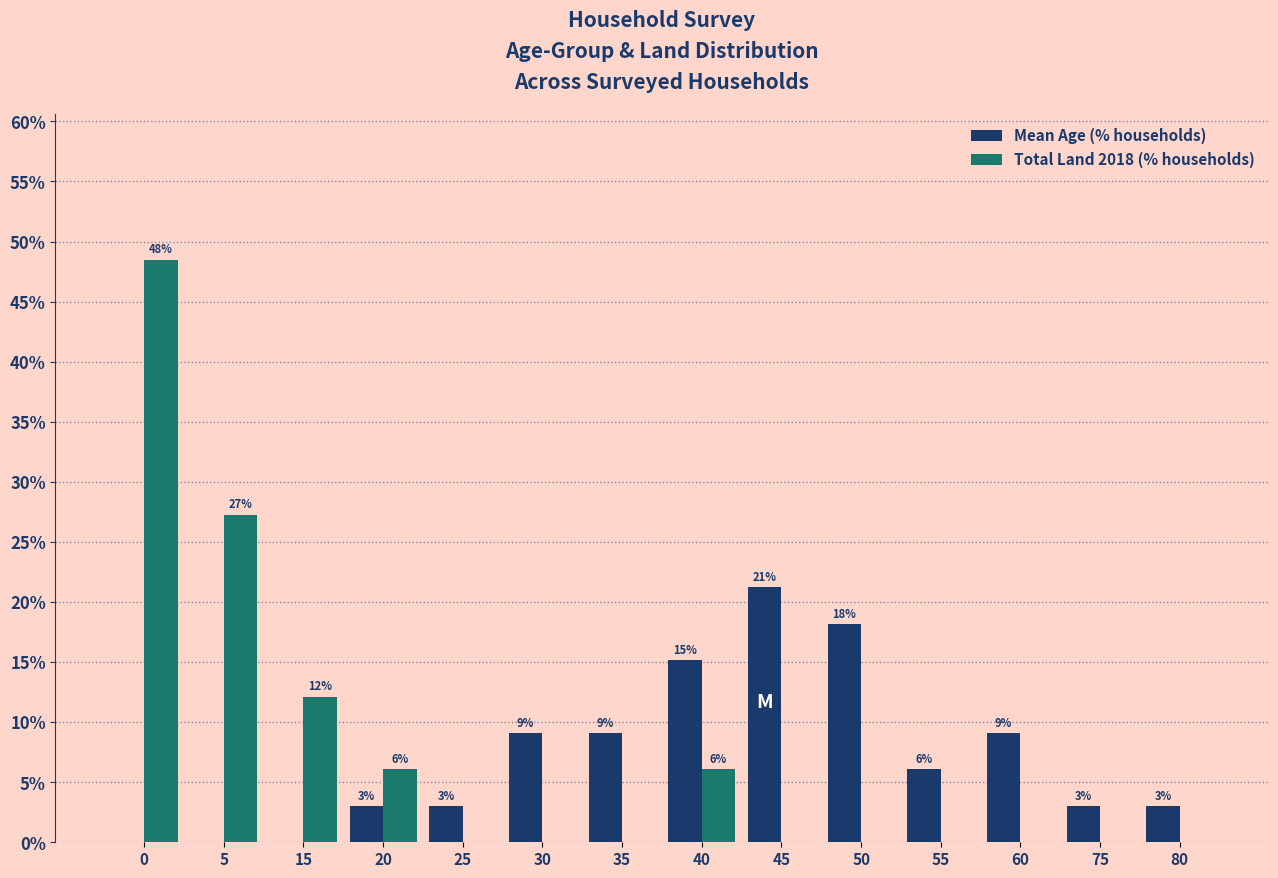

What are all the series names shown in the legend?

Mean Age (% households), Total Land 2018 (% households)